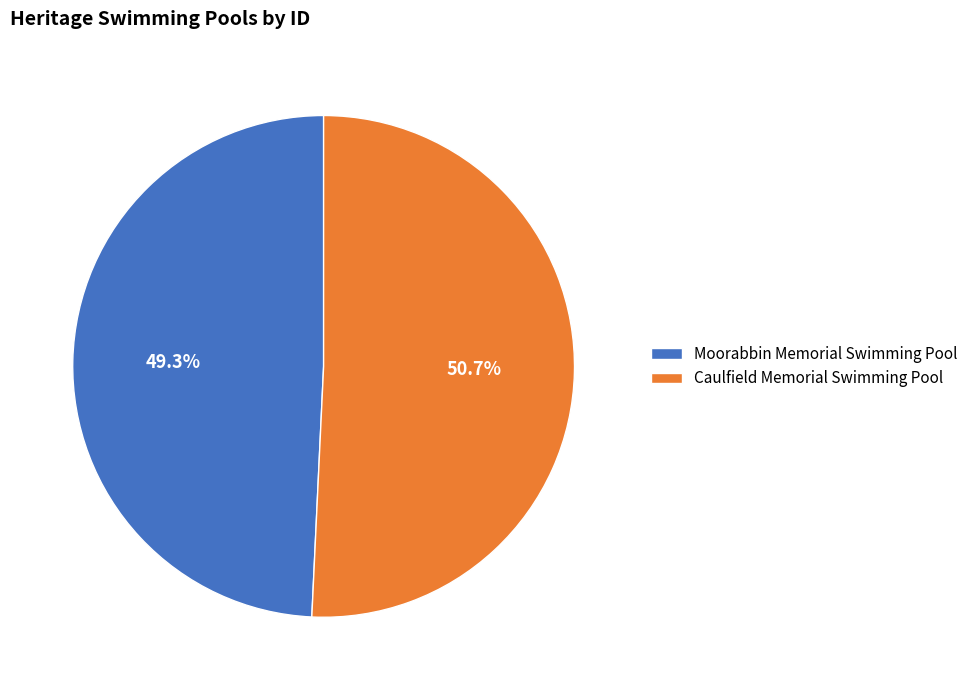

To the nearest percent, what is the difference between the largest and smallest slice percentages?

1%